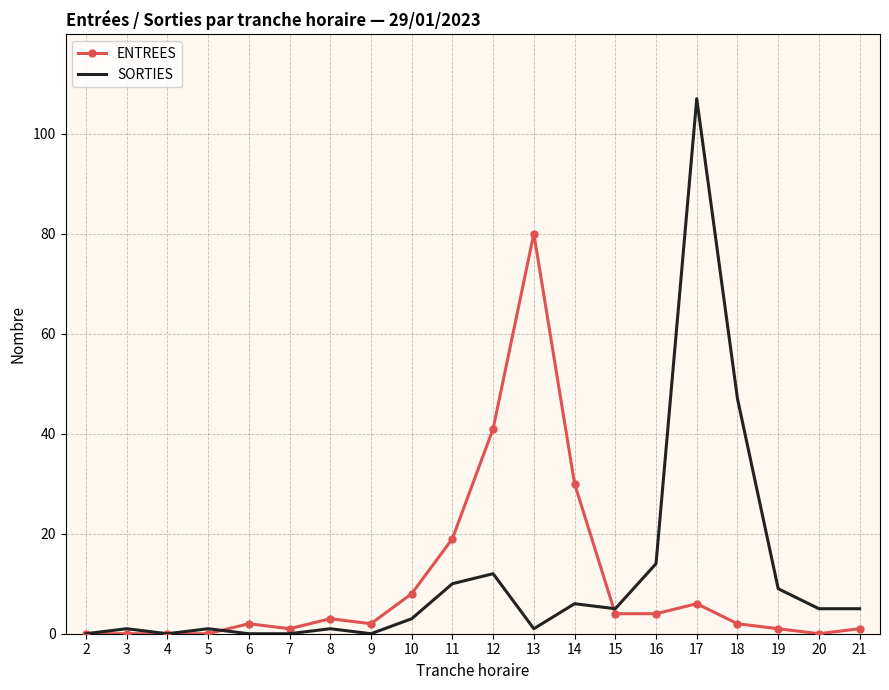

What is the total value across all series at 7?

1